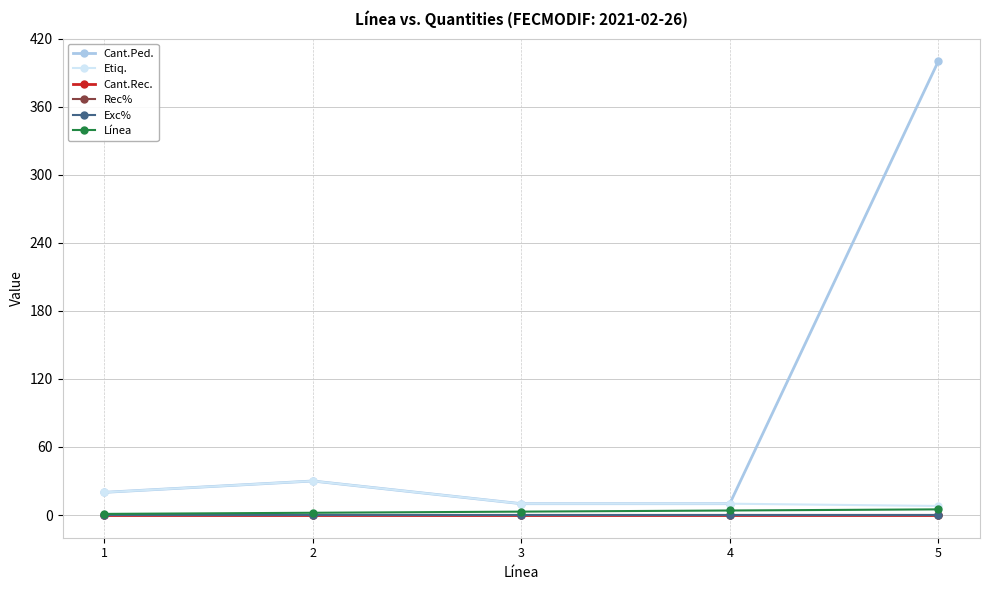

Is this an area chart (filled region under the line)?

No